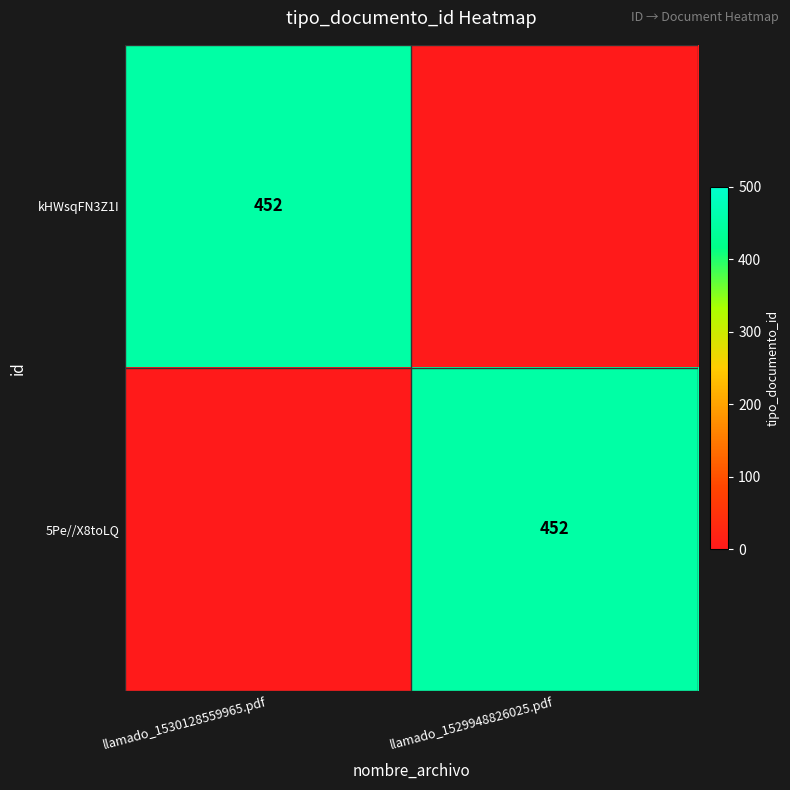

The value of kHWsqFN3Z1I at llamado_1530128559965.pdf is 279. True or false?

False